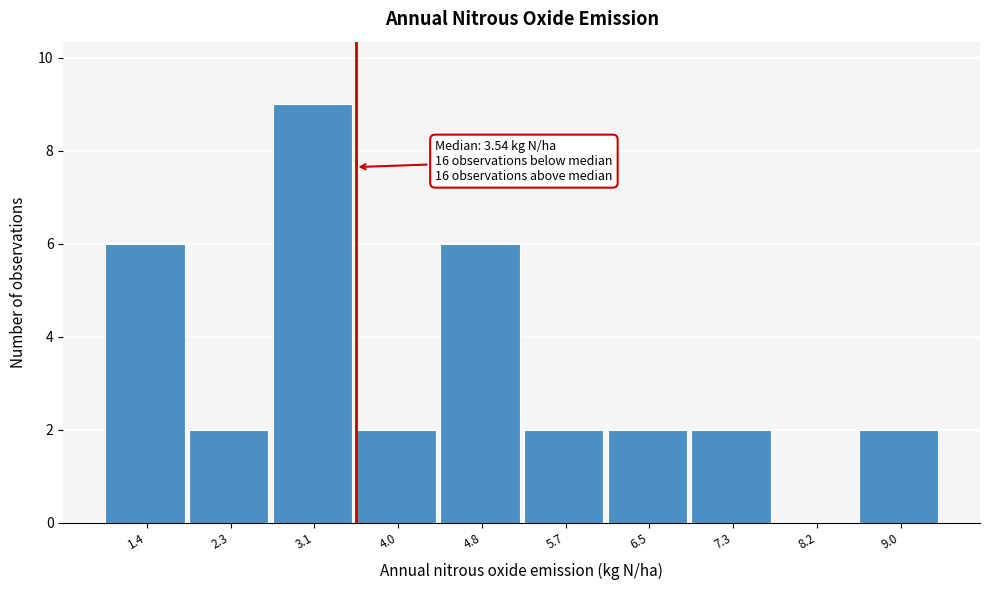

Over which range of the x-axis is the bar tallest?

2.7 to 3.6